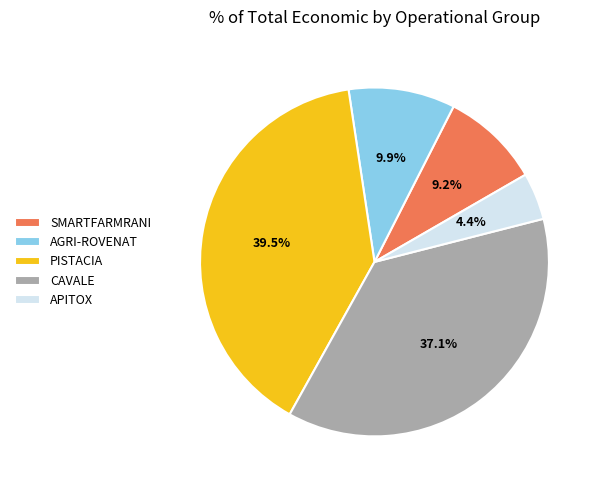

Which has a higher value, PISTACIA or AGRI-ROVENAT?

PISTACIA